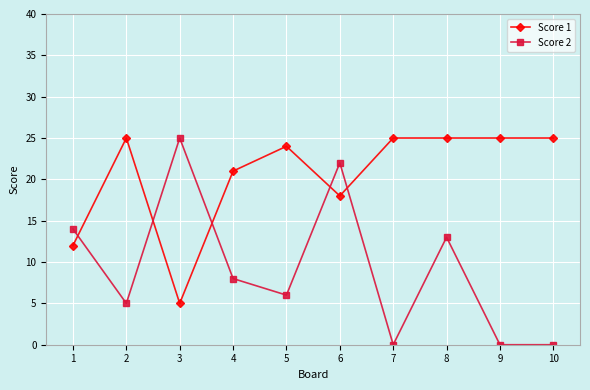

What is the difference between the Score 1 values at 5 and 9?

1